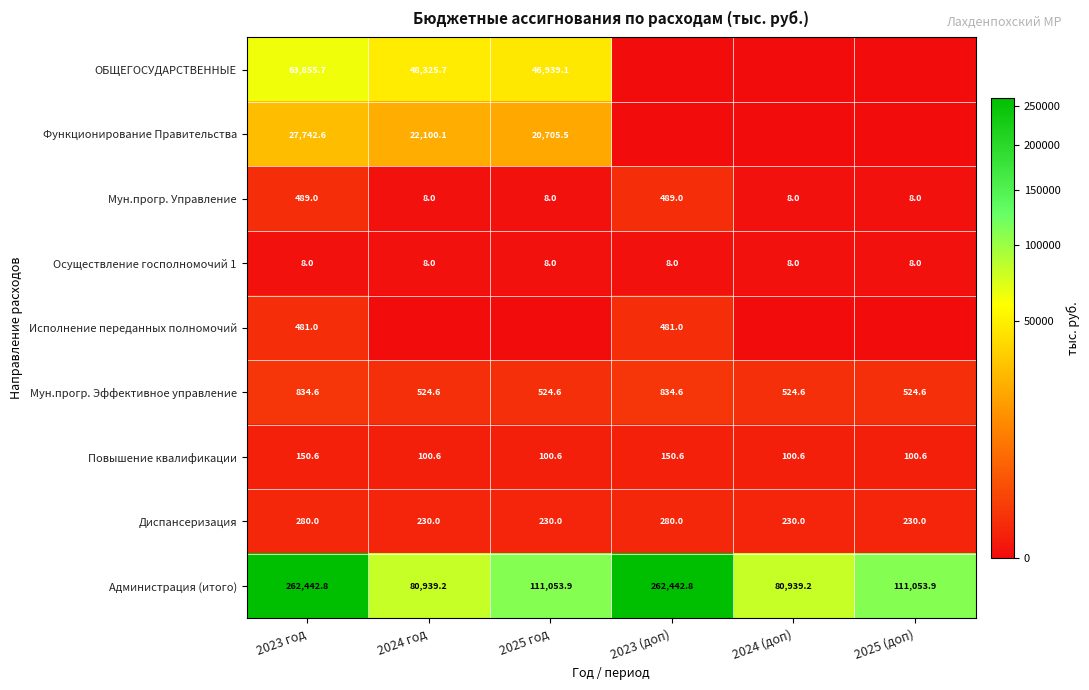

Is it true that Повышение квалификации equals 150.6 at 2023 год?

True